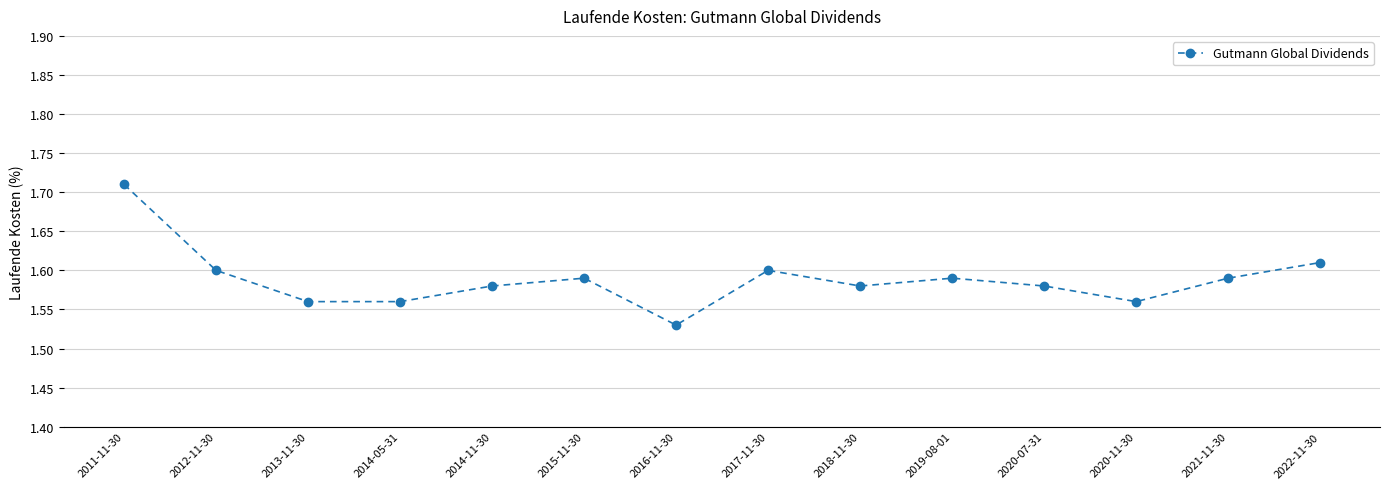

What is the label of the 4th point from the left?

2014-05-31